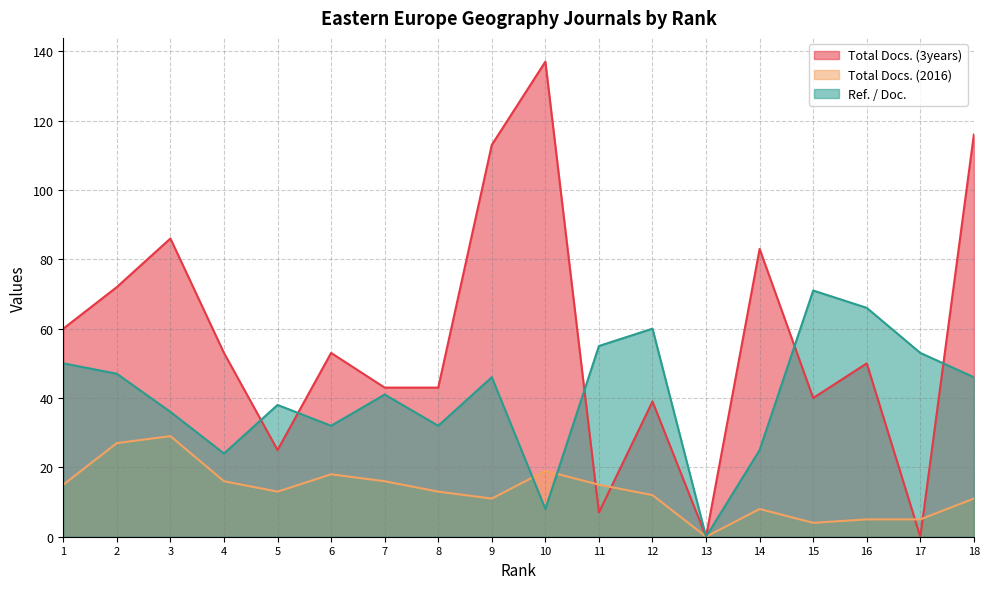

Where does the Total Docs. (2016) series first go above 13?

1